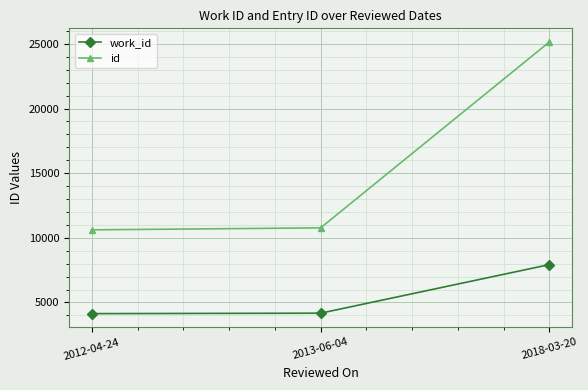

Which series has the largest range (max minus min)?

id